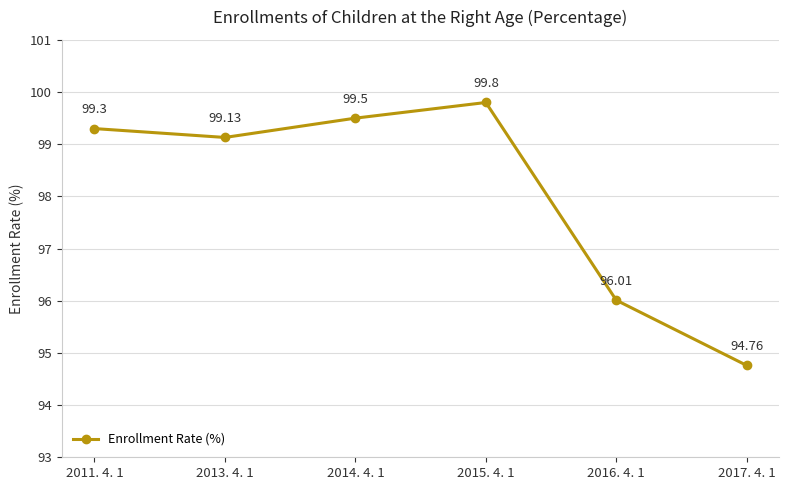

What is the maximum value shown in the chart?

99.8